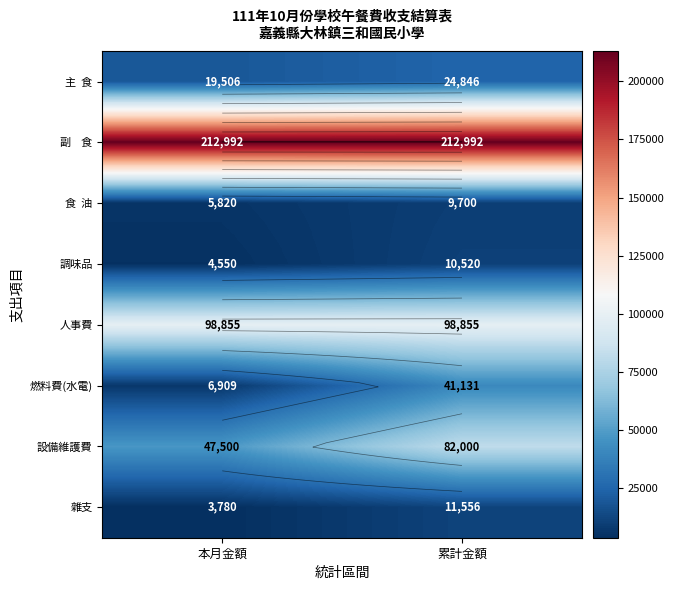

How many data points in 雜支 are less than 11556?

1